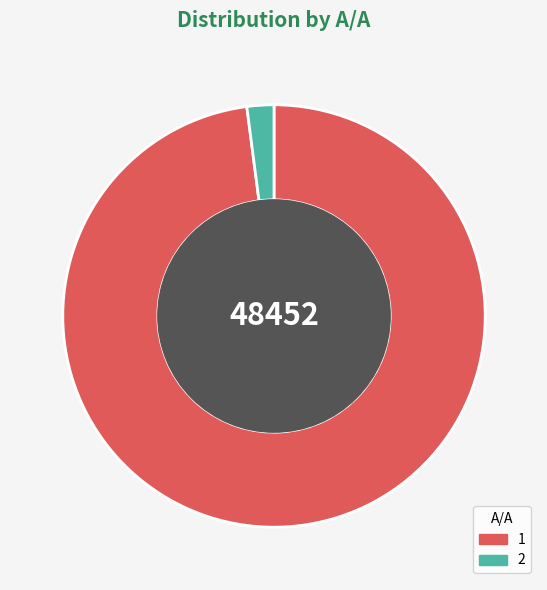

Approximately how many times larger is the value at 1 compared to 2?

47.6